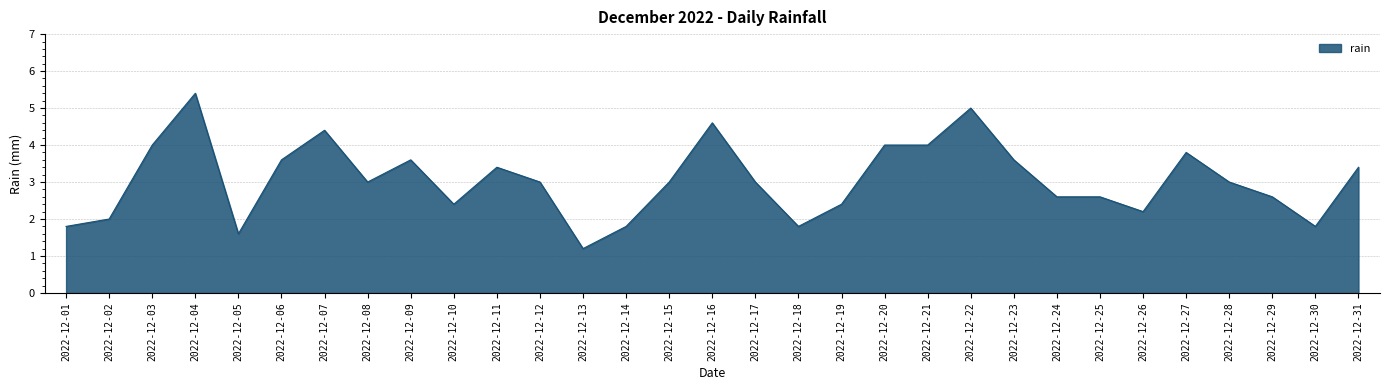

Count the number of categories in the chart.

31